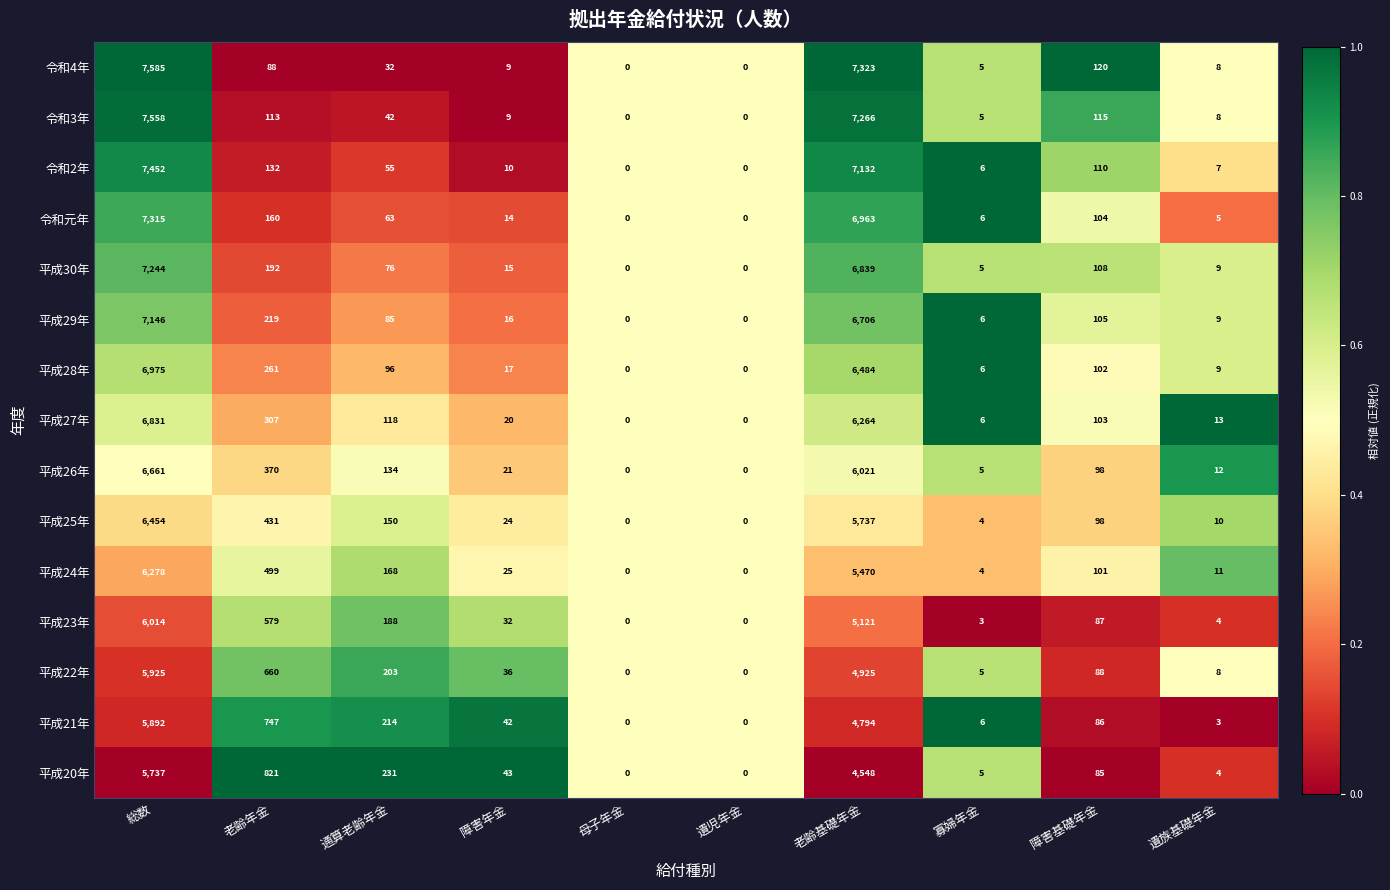

Which label corresponds to the largest value in the chart?

総数